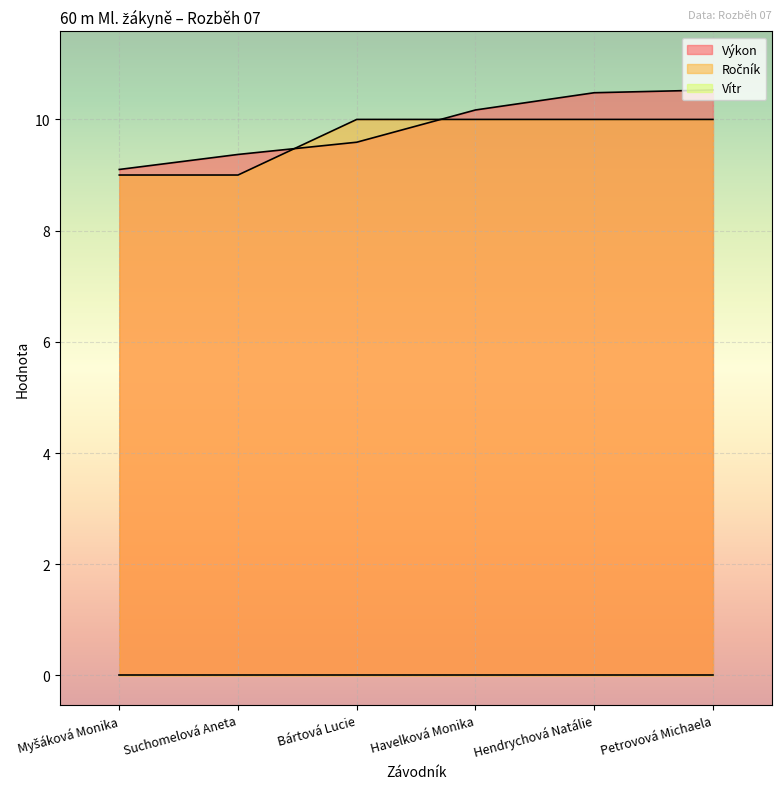

What is the lowest value of the Výkon series?

9.1